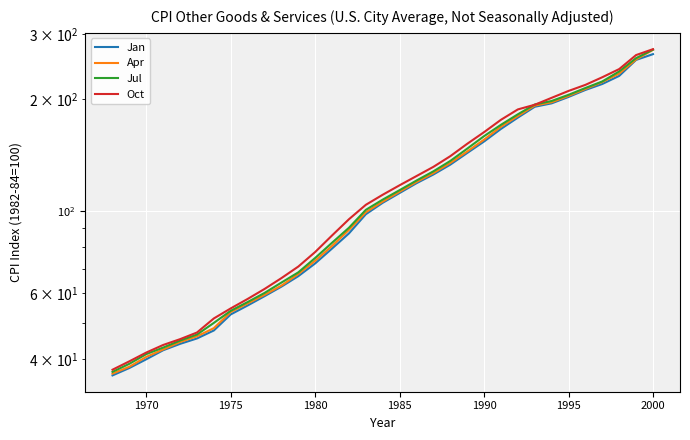

Reading right to left, extract all data points from this chart.

Jan: 264.7	255.4	231.3	220.0	212.0	203.0	195.1	191.0	178.6	166.5	154.0	143.4	133.4	125.5	118.9	111.9	105.3	98.1	87.1	79.3	72.3	66.8	62.6	59.0	55.7	52.7	47.7	45.4	43.9	42.2	39.9	37.8	36.1
Apr: 271.9	256.1	234.7	222.7	213.3	204.3	196.4	192.4	180.3	168.8	155.8	144.7	134.8	126.6	119.8	112.8	106.1	99.3	89.0	80.6	73.5	67.7	63.0	59.5	56.4	53.5	48.4	46.0	44.4	42.4	40.5	38.1	36.5
Jul: 272.2	258.3	237.8	223.5	214.6	205.7	198.0	193.7	182.3	170.8	159.2	147.3	136.5	128.0	120.9	113.9	107.4	100.8	90.2	82.2	74.8	68.4	64.2	60.2	56.9	53.9	50.0	46.5	44.8	42.9	41.2	38.8	36.9
Oct: 273.0	263.2	241.3	229.4	218.8	210.7	201.9	193.4	187.9	176.2	163.2	151.8	140.6	131.6	124.3	117.4	110.7	104.0	95.1	86.0	77.6	70.9	66.0	61.7	58.0	54.7	51.4	47.1	45.2	43.6	41.6	39.4	37.4